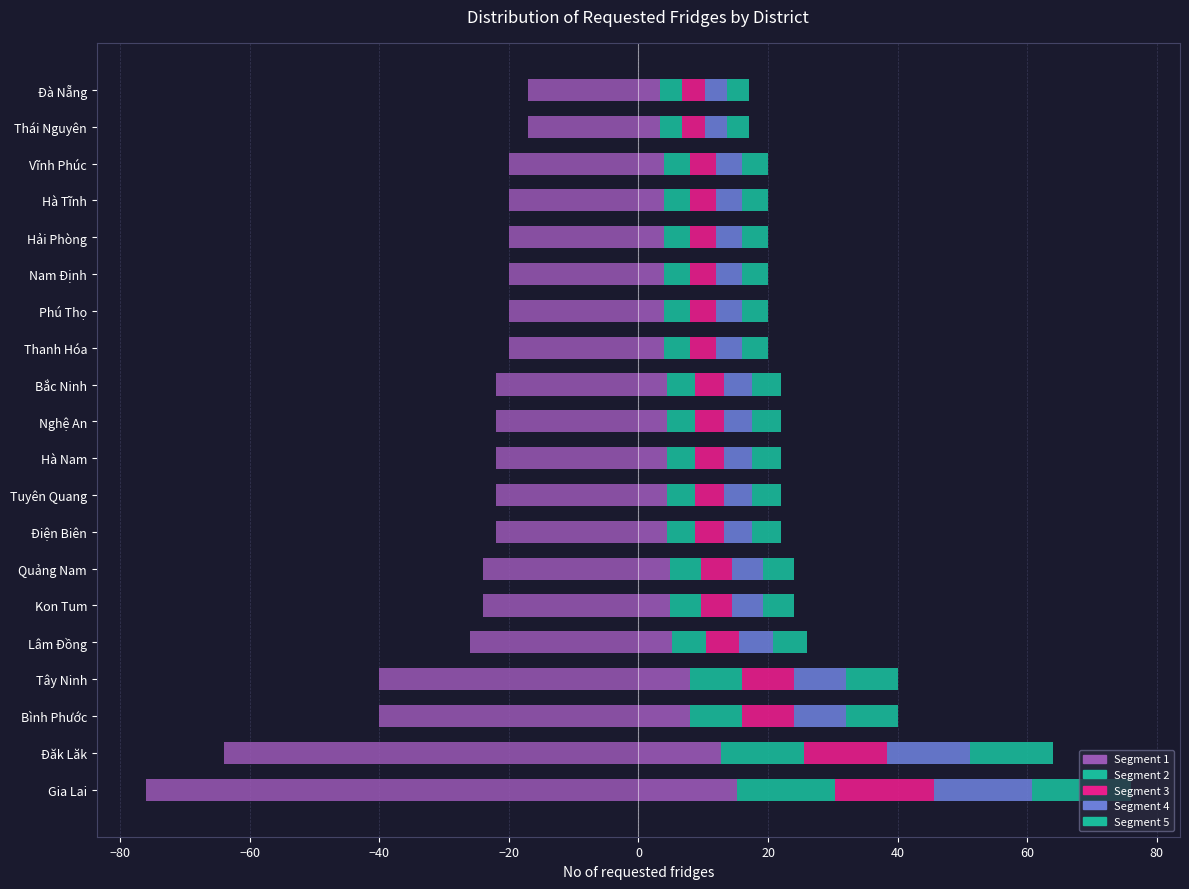

What is the lowest value of the Segment 1 series?

3.4